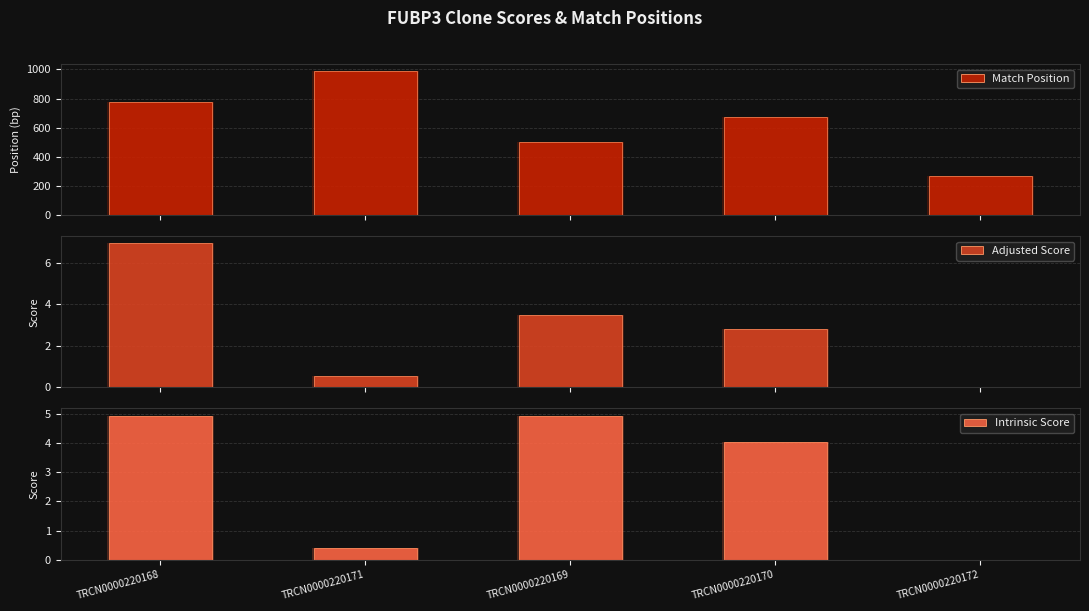

At which label does Match Position reach its minimum?

TRCN0000220172